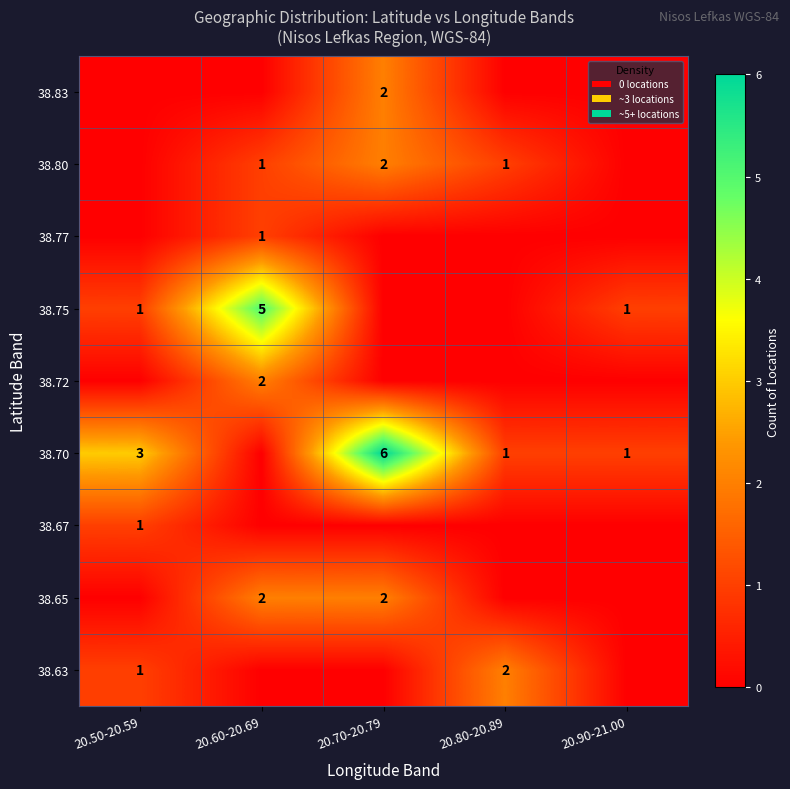

The 38.65 series shows 2 at 20.70-20.79. True or false?

True